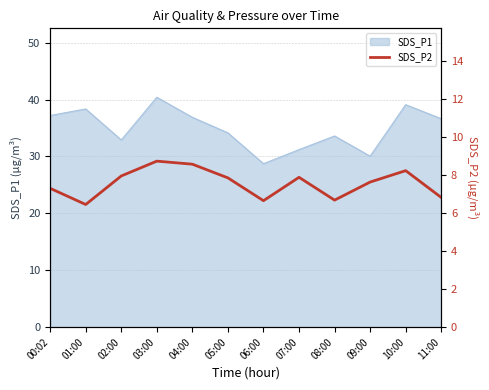

The value of SDS_P1 at 08:00 is 33.6. True or false?

True